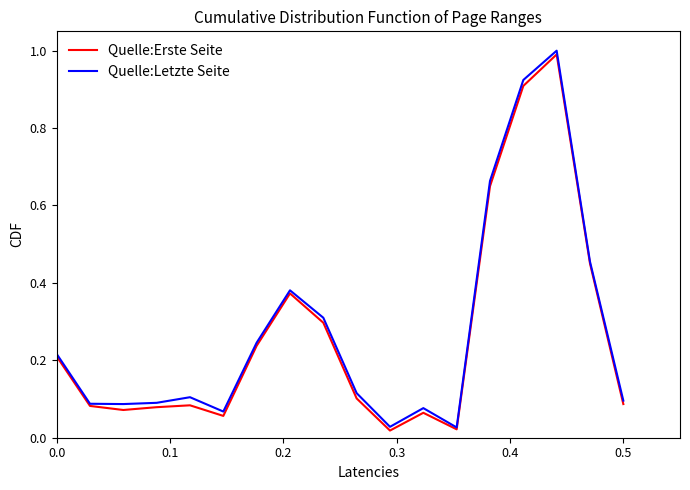

What is the maximum value for Quelle:Erste Seite?

1.0